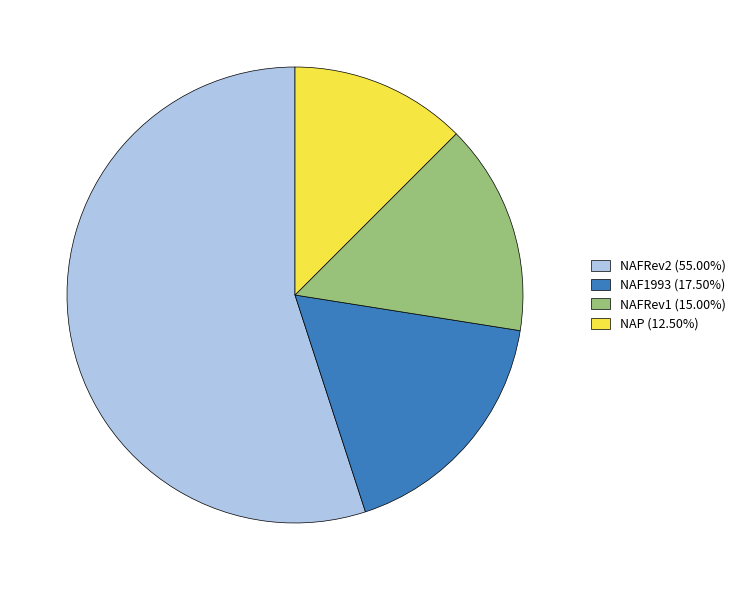

How many slices are in this pie chart?

4